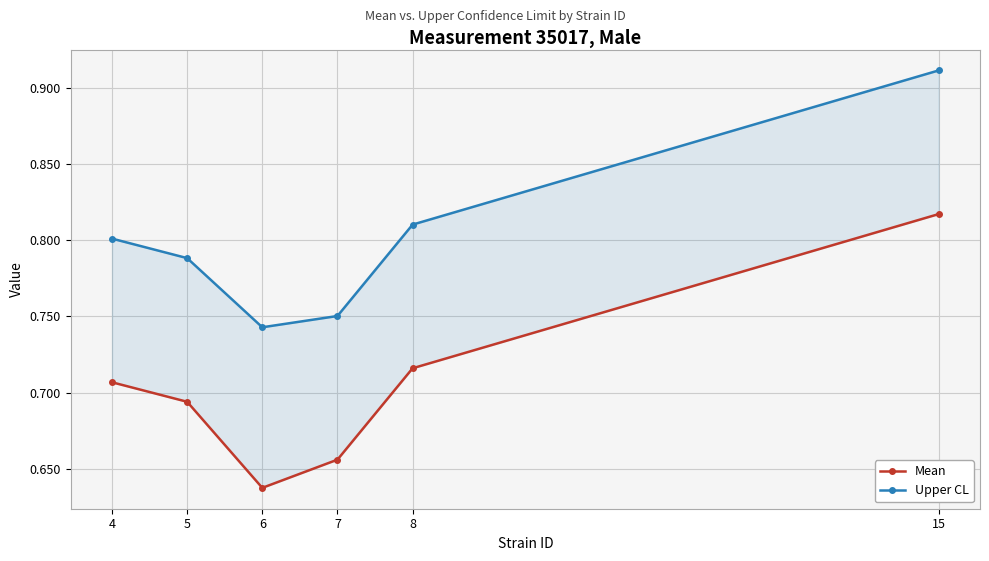

What is the maximum value for Upper CL?

0.9